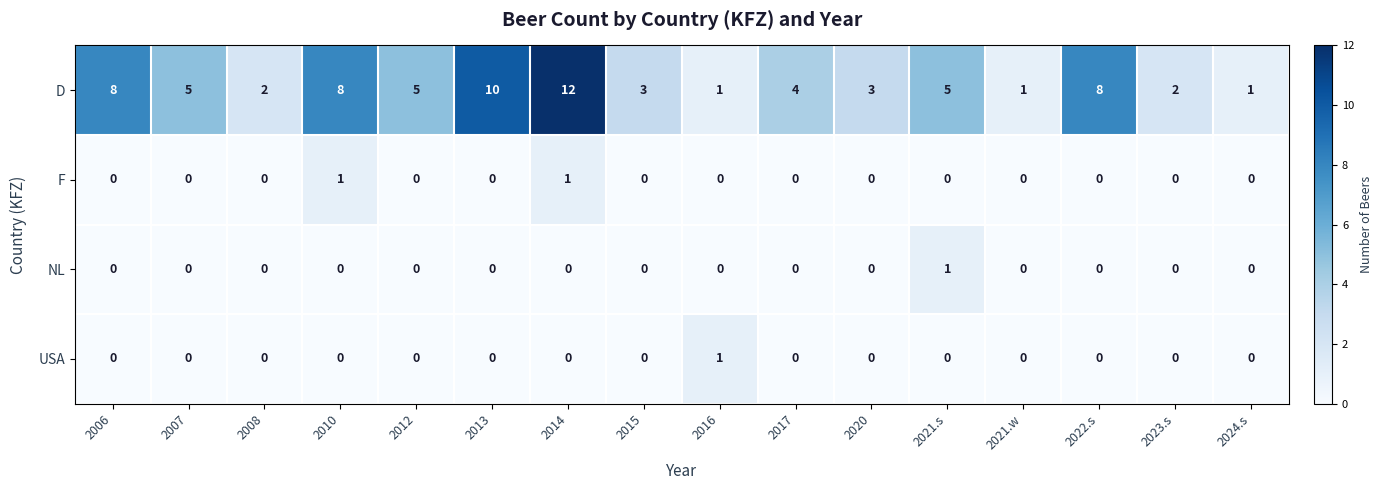

At how many categories does at least one series exceed 6?

5